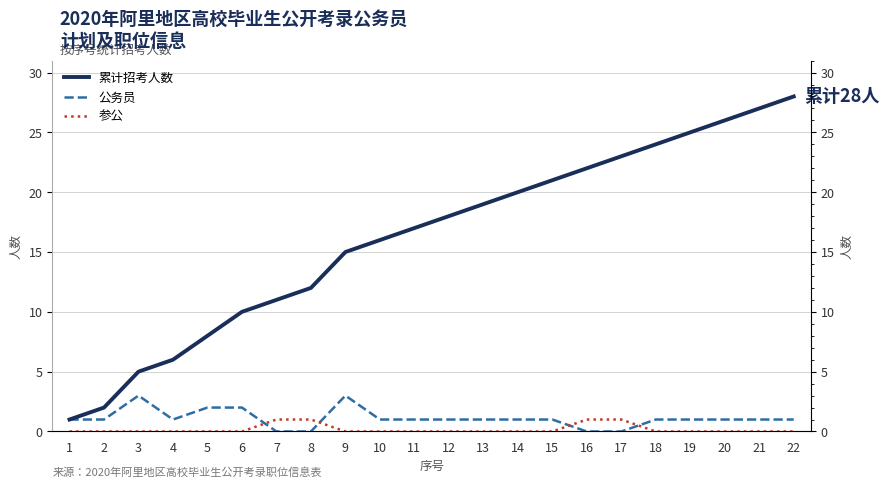

Does the chart display data point markers on the line(s)?

No